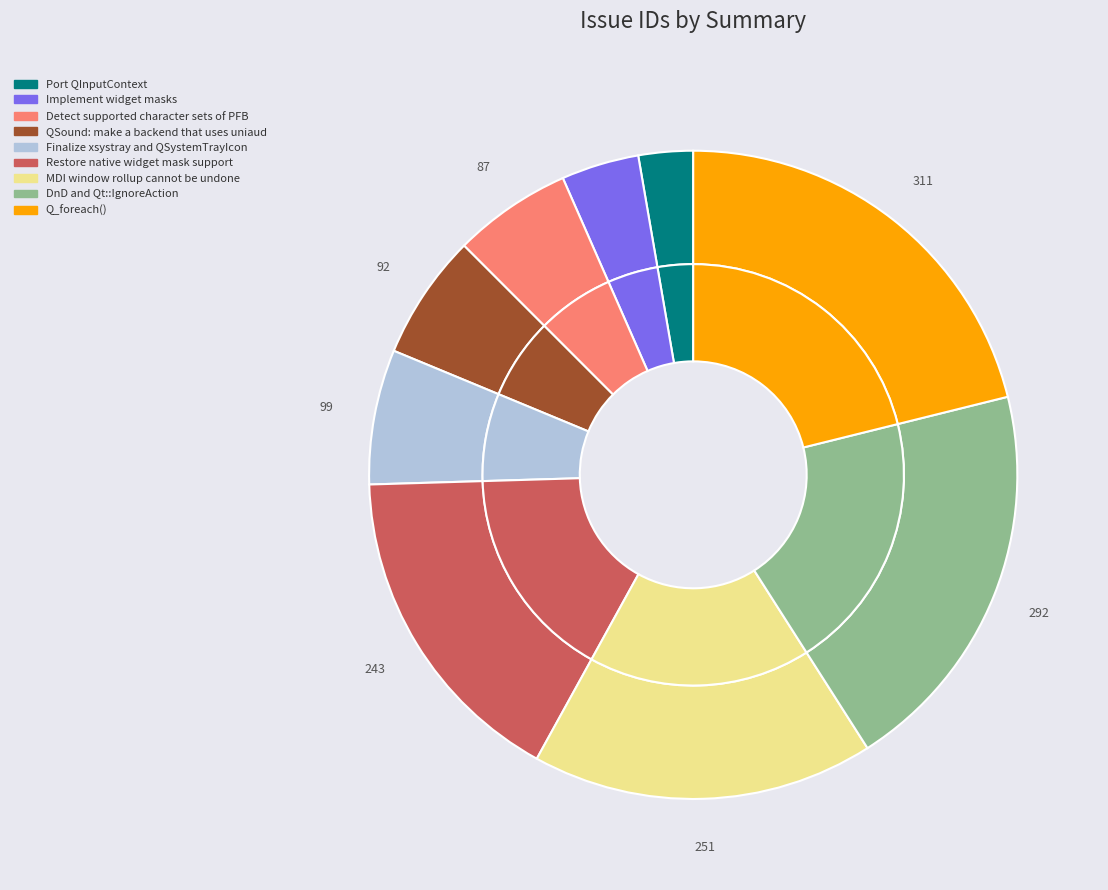

Rank the categories by value from lowest to highest.

Port QInputContext, Implement widget masks, Detect supported character sets of PFB, QSound: make a backend that uses uniaud, Finalize xsystray and QSystemTrayIcon, Restore native widget mask support, MDI window rollup cannot be undone, DnD and Qt::IgnoreAction, Q_foreach()